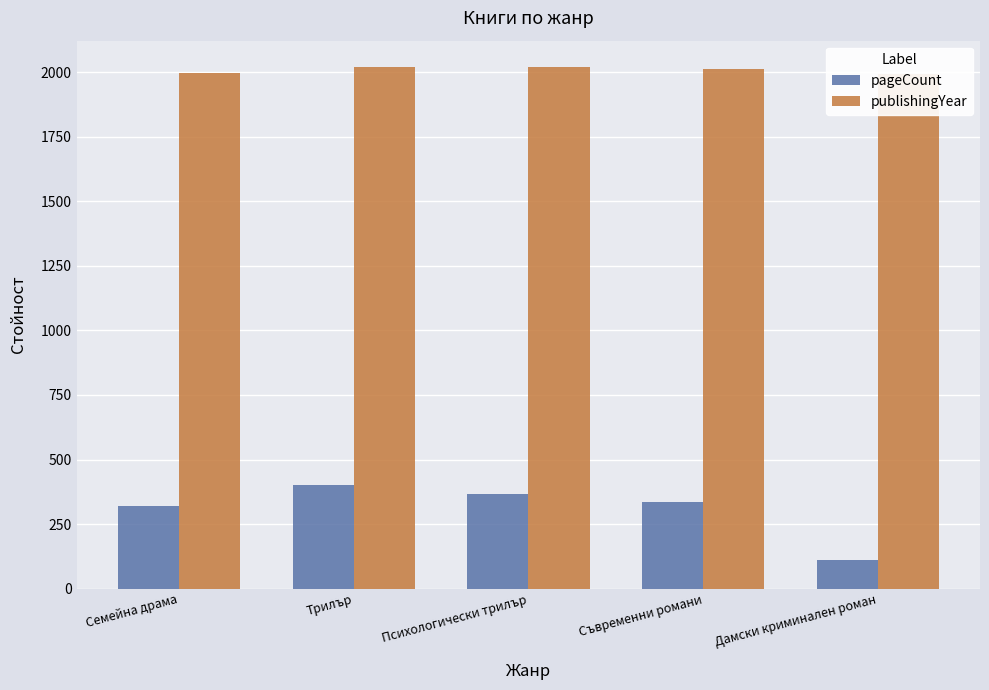

How many groups of bars are there?

5